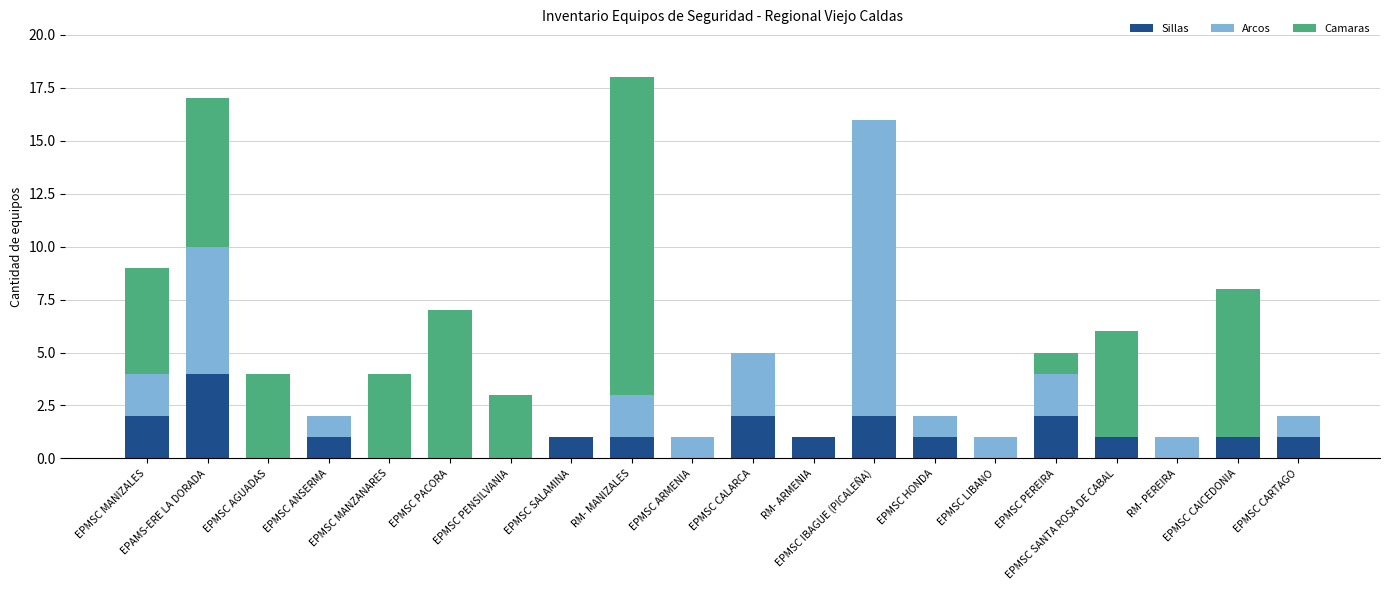

What is the maximum value for Sillas?

4